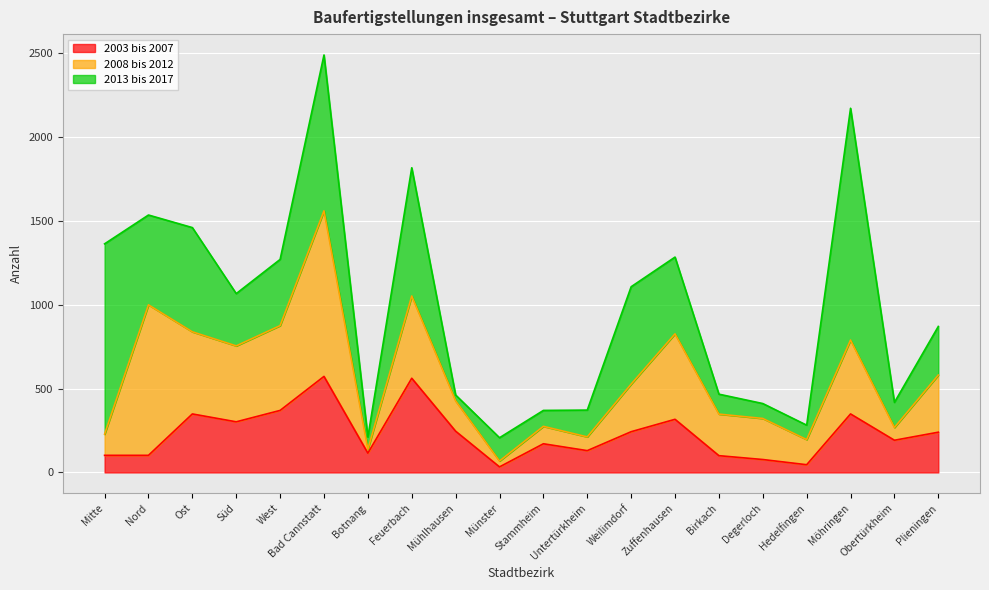

Which has a higher value, Plieningen or Münster?

Plieningen